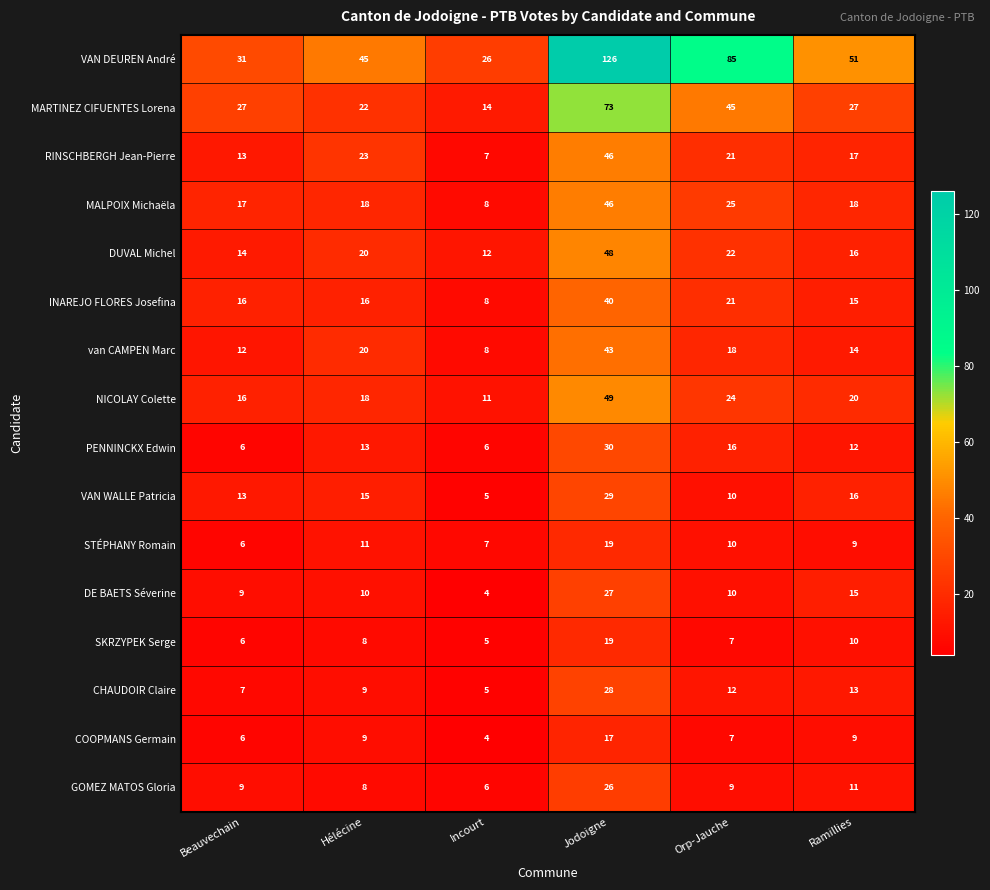

Is it true that CHAUDOIR Claire equals 22 at Ramillies?

False